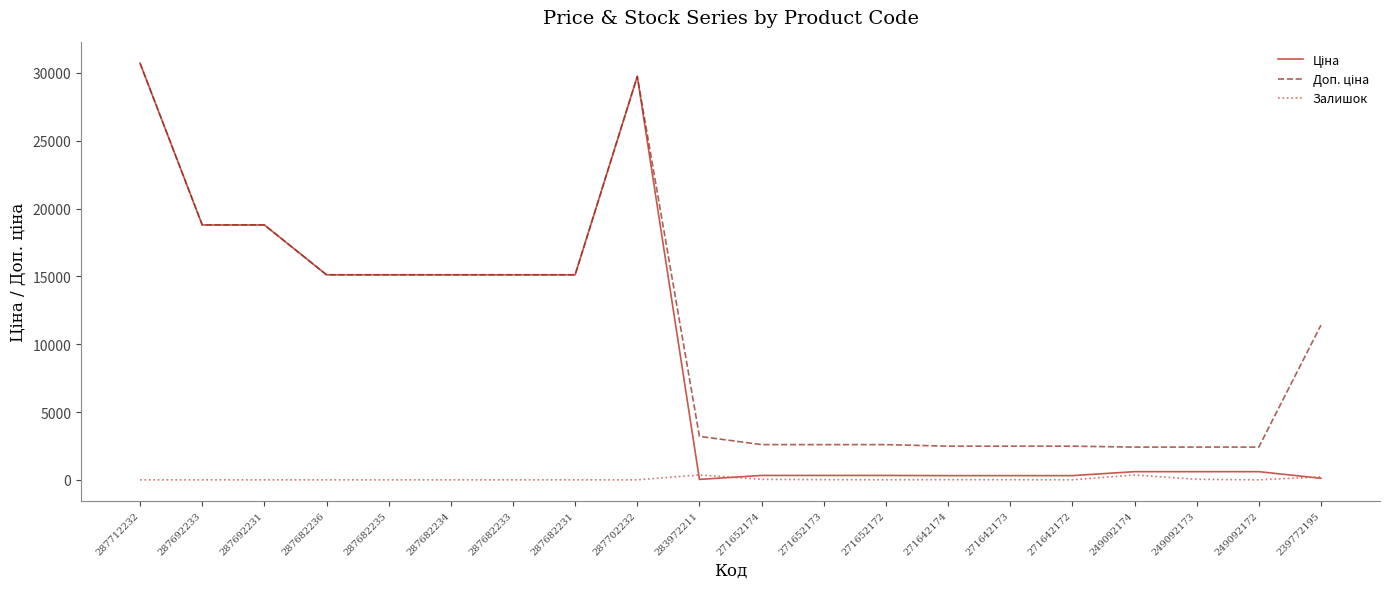

Which label corresponds to the largest value in the chart?

287712232